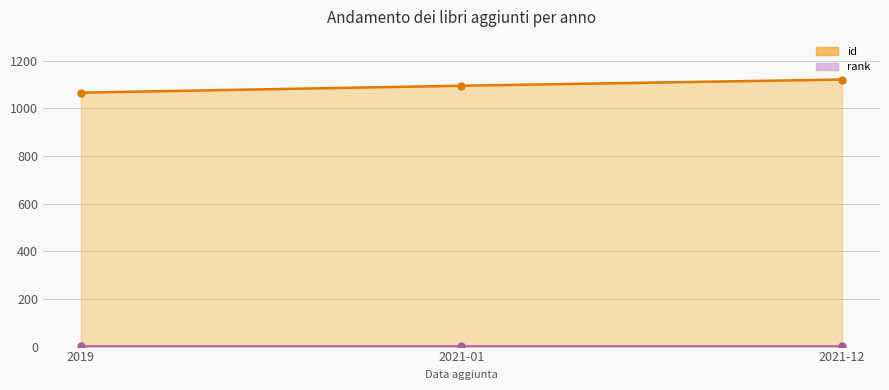

What is the label of the 3rd point from the left?

2021-12